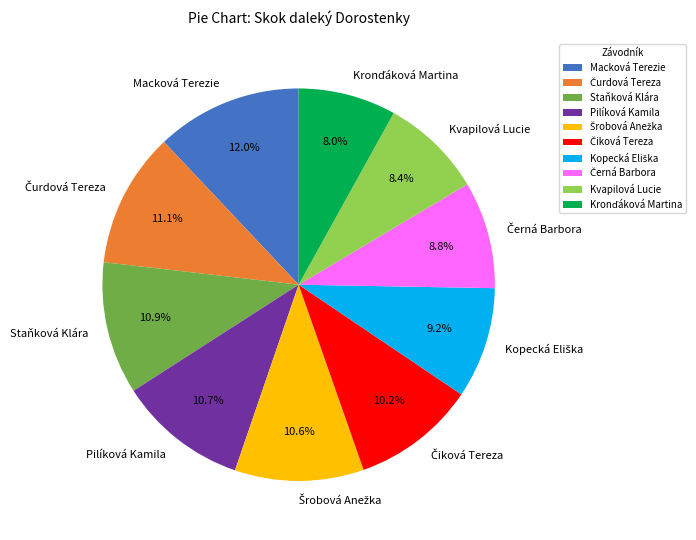

What portion of the pie excludes Macková Terezie?

88.0%